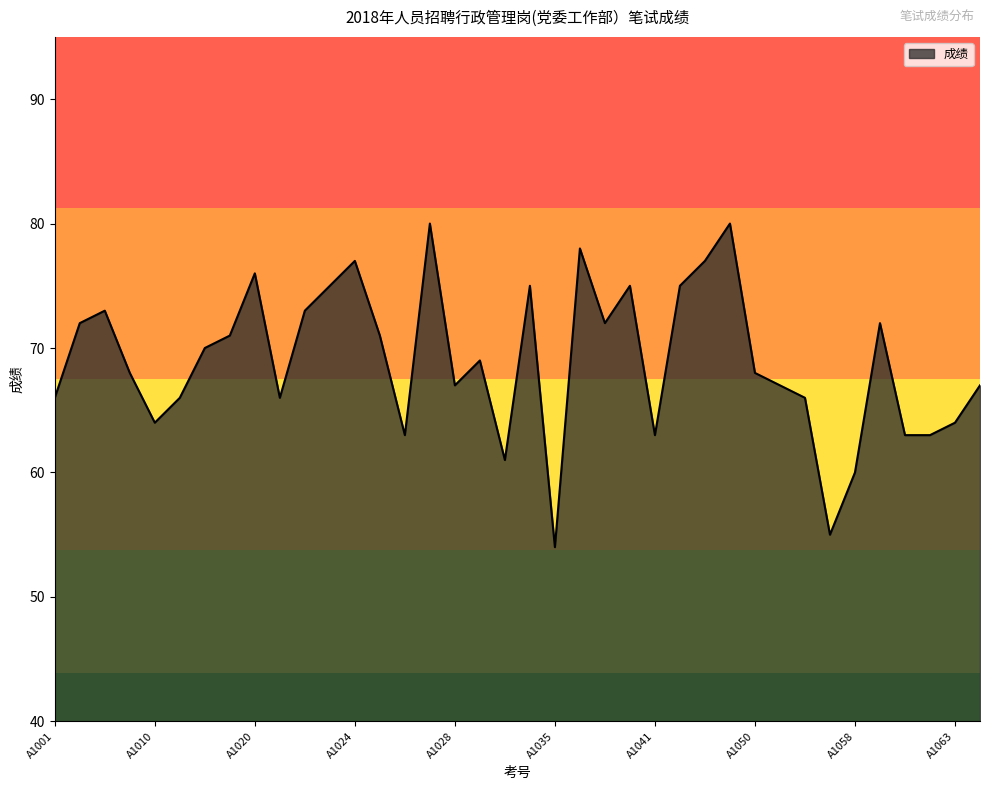

What is the maximum value shown in the chart?

80